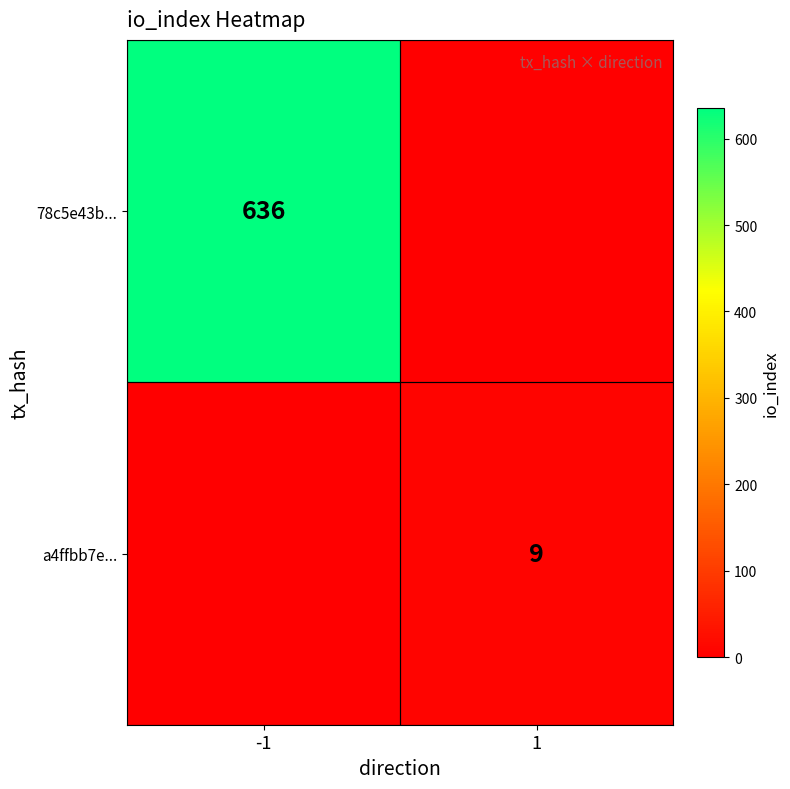

True or false: a4ffbb7e... has a value of 4 at 1.

False